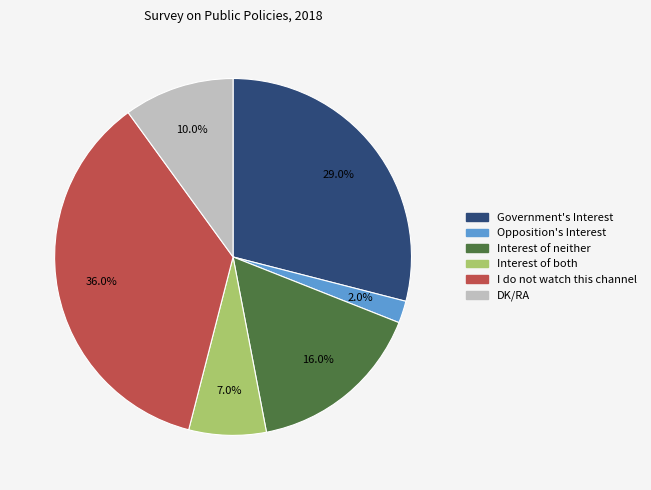

What percentage is the Interest of both slice, to the nearest percent?

7%